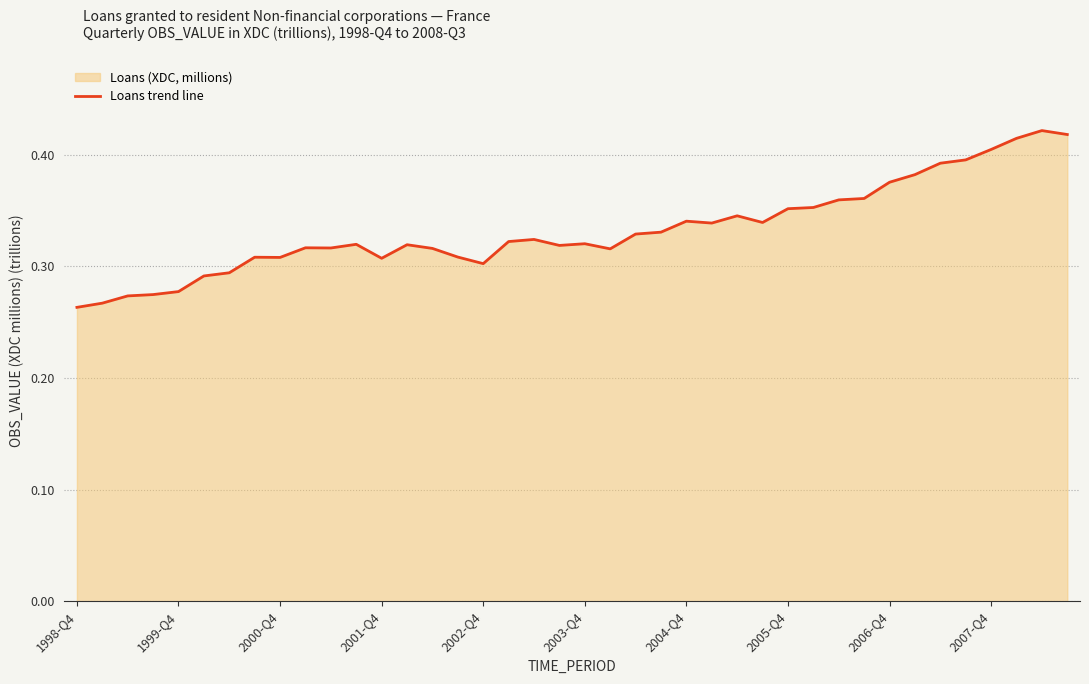

Is it true that the value at 2005-Q4 is 0.6?

False